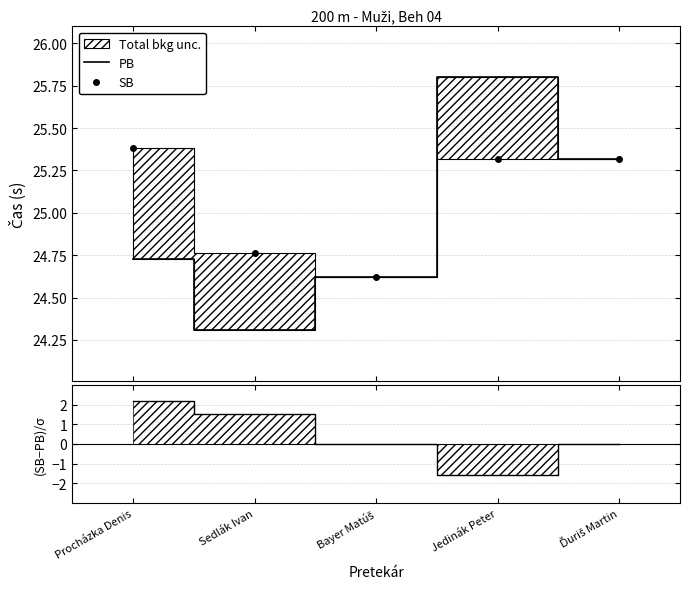

True or false: (SB-PB)/σ and SB cross at least once.

False